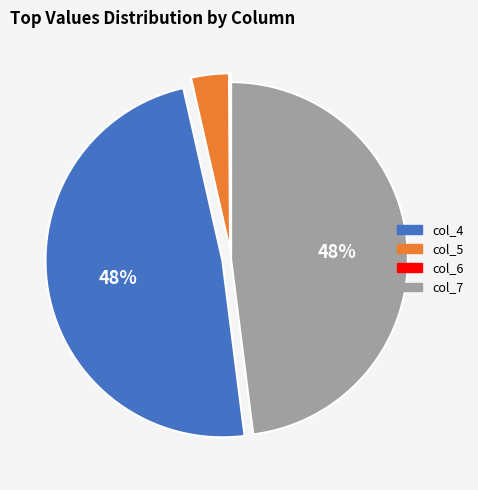

Is there a majority slice in this chart?

No